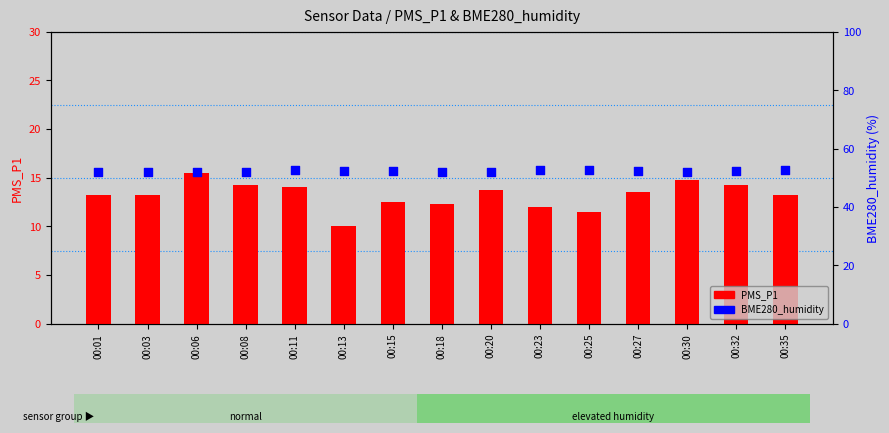

Which series contains the highest Y value?

BME280_humidity